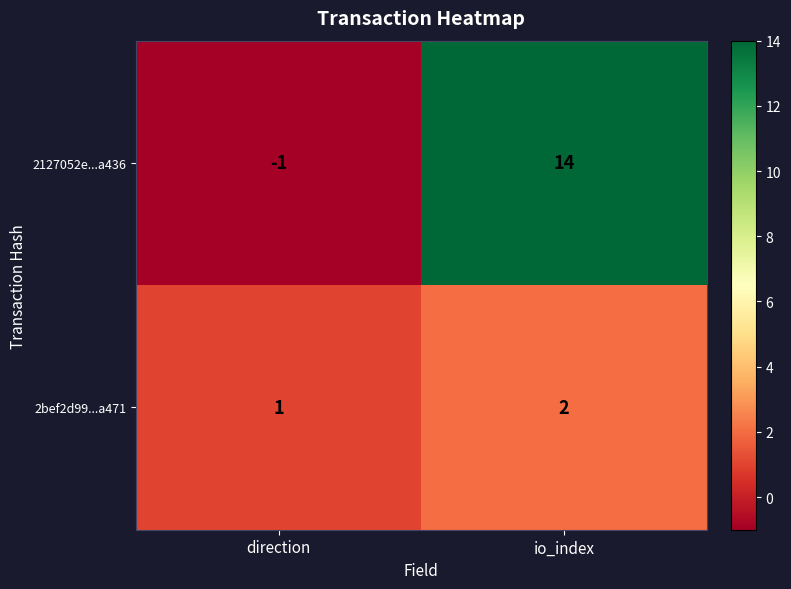

What is the spread (max minus min) of values at io_index?

12